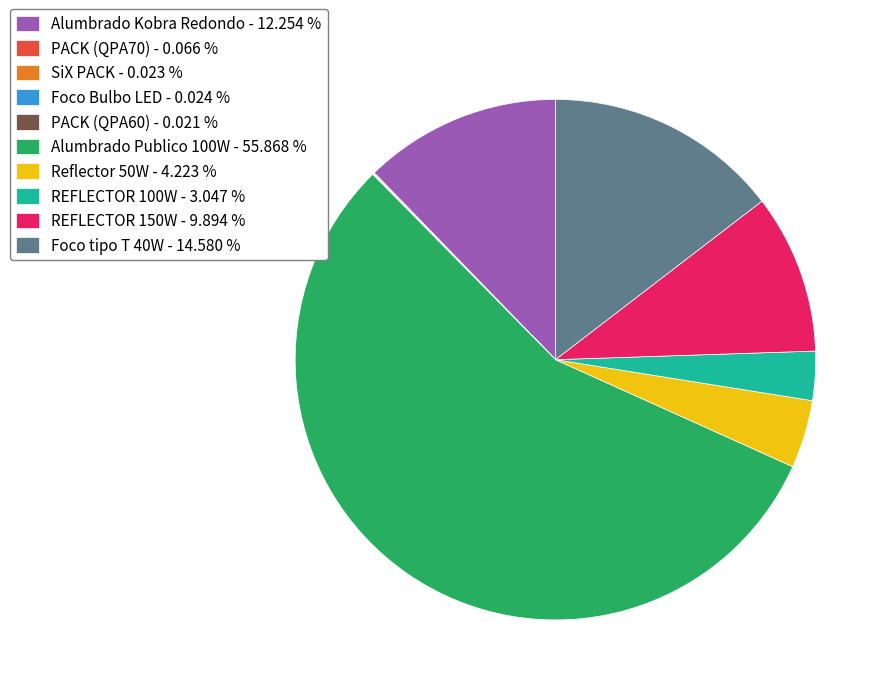

Does Alumbrado Kobra Redondo - 12.254 % represent more than half of the total?

No